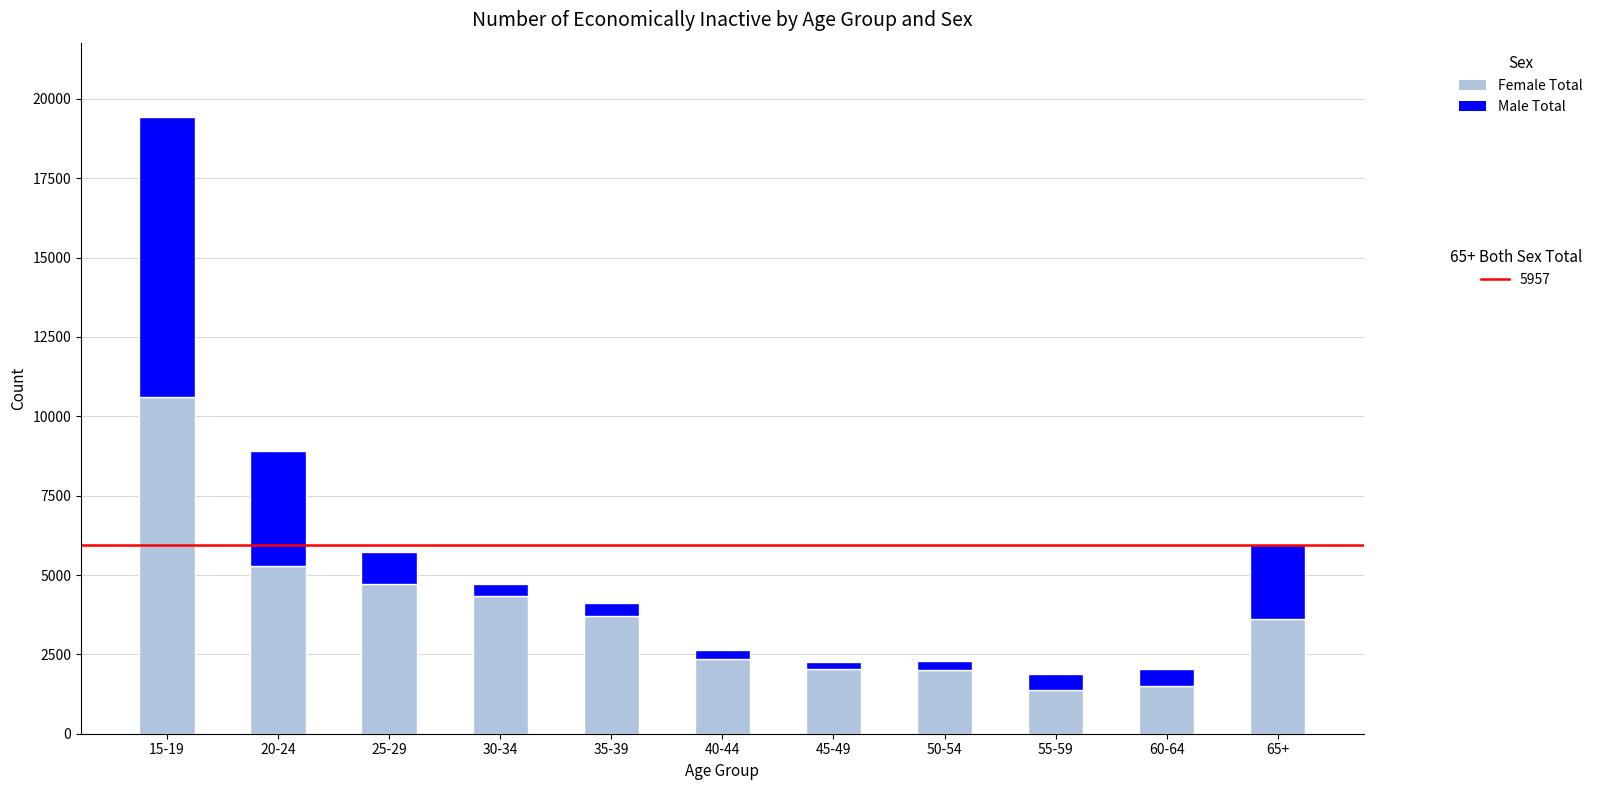

At which category is the sum across all series the highest?

15-19